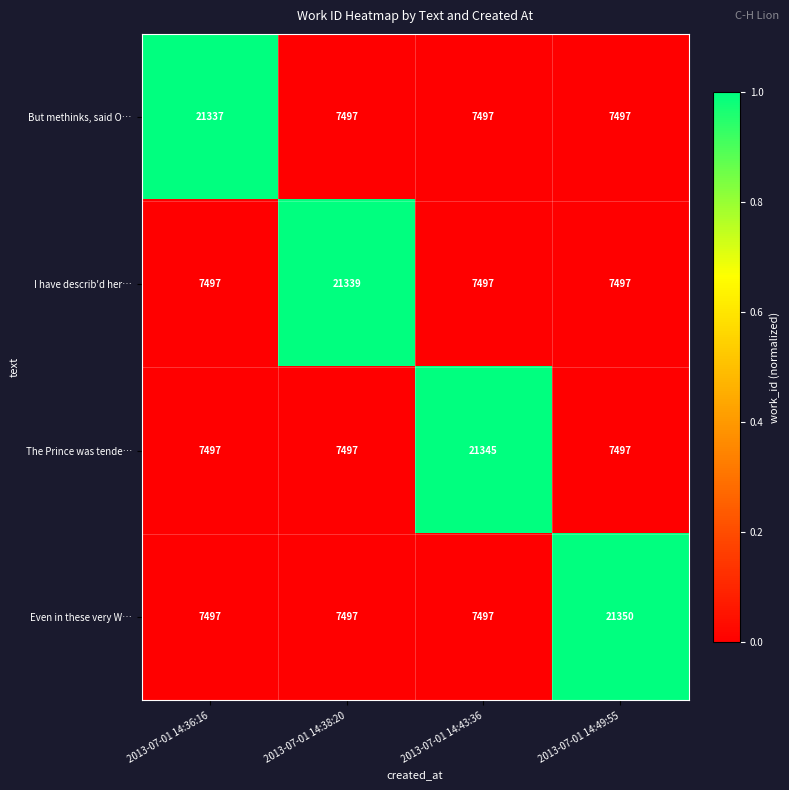

What is the average value of the But methinks, said O… series?

10957